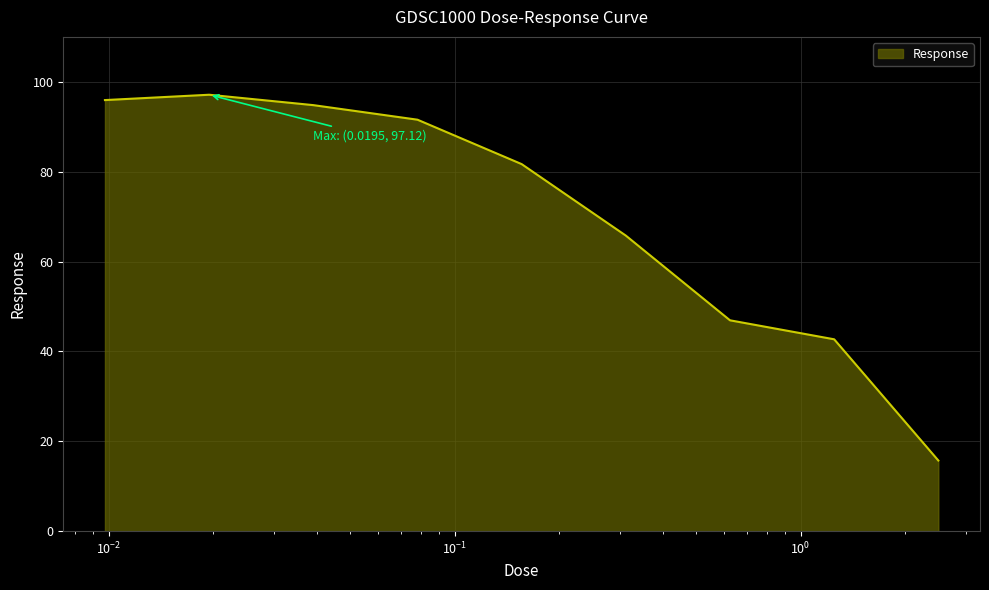

What is the smallest value displayed?

15.7